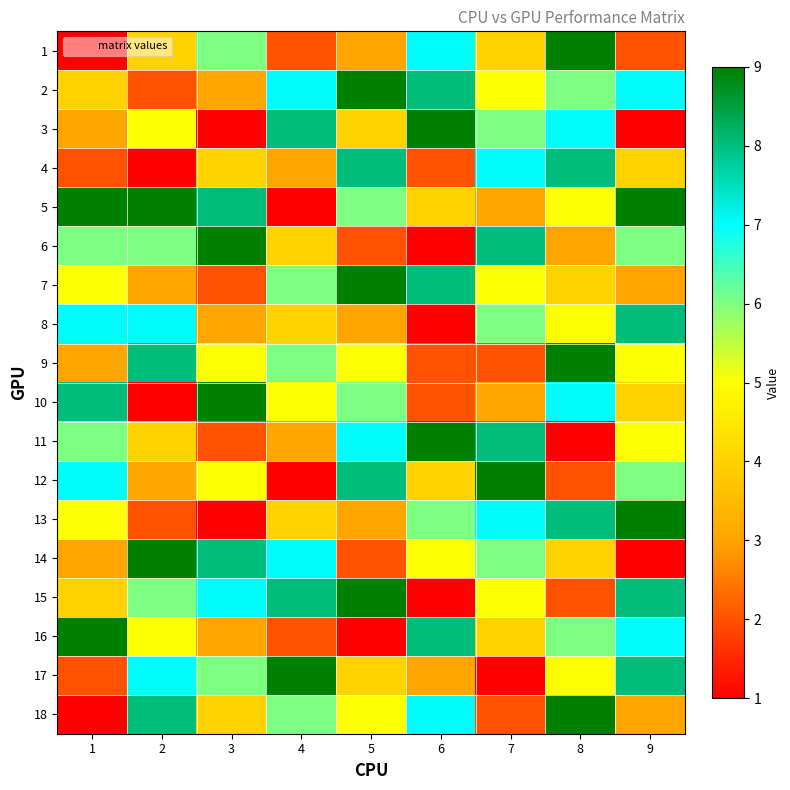

Reading right to left, what are all the values shown in this chart?

1: 9=2	8=9	7=4	6=7	5=3	4=2	3=6	2=4	1=1
2: 9=7	8=6	7=5	6=8	5=9	4=7	3=3	2=2	1=4
3: 9=1	8=7	7=6	6=9	5=4	4=8	3=1	2=5	1=3
4: 9=4	8=8	7=7	6=2	5=8	4=3	3=4	2=1	1=2
5: 9=9	8=5	7=3	6=4	5=6	4=1	3=8	2=9	1=9
6: 9=6	8=3	7=8	6=1	5=2	4=4	3=9	2=6	1=6
7: 9=3	8=4	7=5	6=8	5=9	4=6	3=2	2=3	1=5
8: 9=8	8=5	7=6	6=1	5=3	4=4	3=3	2=7	1=7
9: 9=5	8=9	7=2	6=2	5=5	4=6	3=5	2=8	1=3
10: 9=4	8=7	7=3	6=2	5=6	4=5	3=9	2=1	1=8
11: 9=5	8=1	7=8	6=9	5=7	4=3	3=2	2=4	1=6
12: 9=6	8=2	7=9	6=4	5=8	4=1	3=5	2=3	1=7
13: 9=9	8=8	7=7	6=6	5=3	4=4	3=1	2=2	1=5
14: 9=1	8=4	7=6	6=5	5=2	4=7	3=8	2=9	1=3
15: 9=8	8=2	7=5	6=1	5=9	4=8	3=7	2=6	1=4
16: 9=7	8=6	7=4	6=8	5=1	4=2	3=3	2=5	1=9
17: 9=8	8=5	7=1	6=3	5=4	4=9	3=6	2=7	1=2
18: 9=3	8=9	7=2	6=7	5=5	4=6	3=4	2=8	1=1